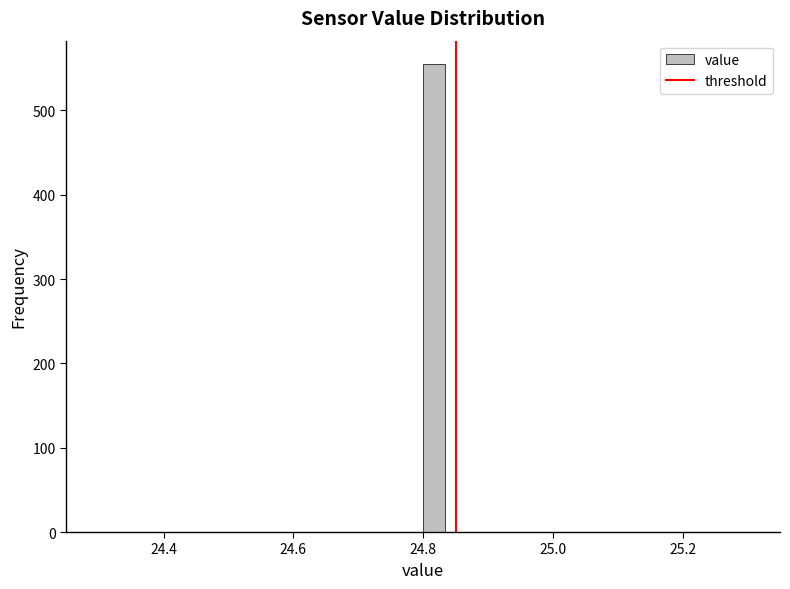

Read against the x-axis, roughly where is the centre of the tallest bar?

24.82